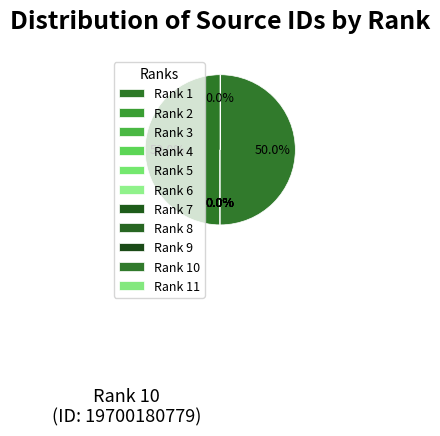

Is it true that Rank 9 is 0% of the pie?

True